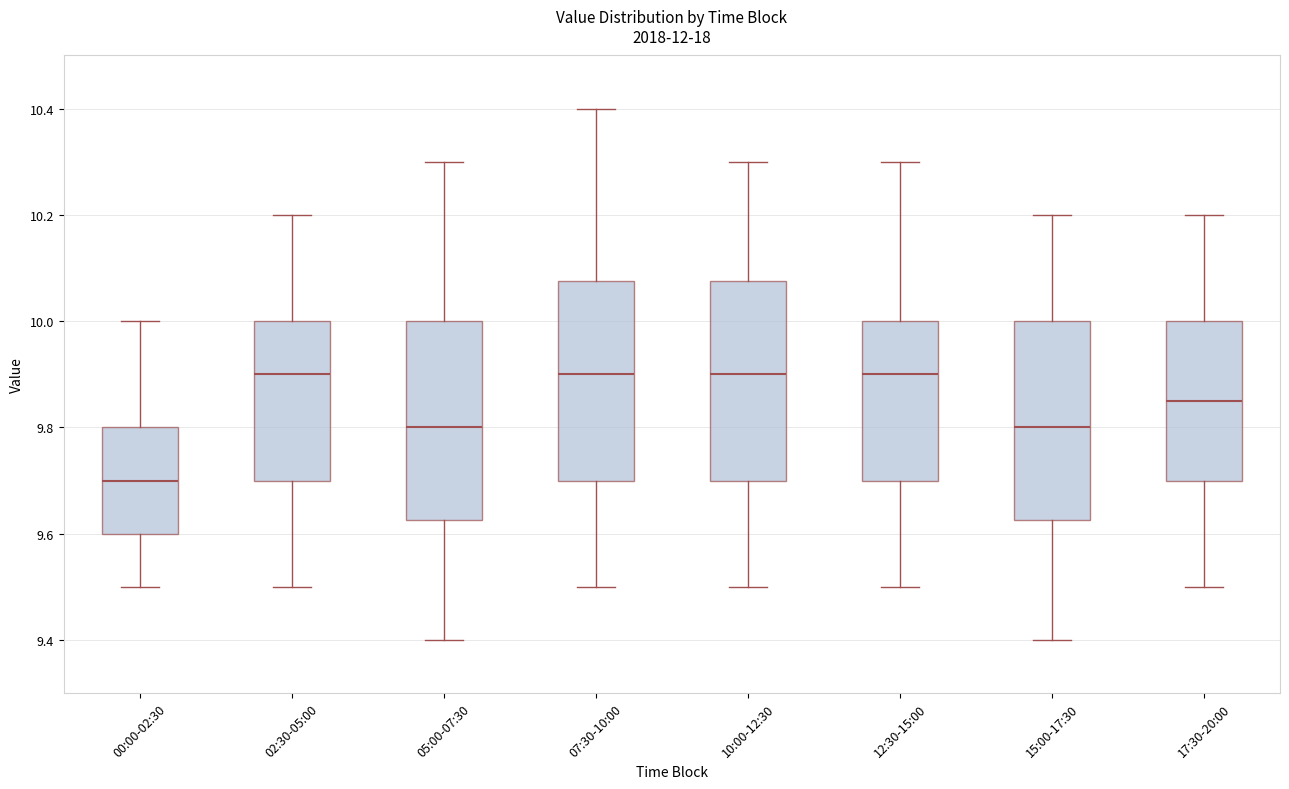

Reading left to right, read every box against the y-axis: the position of its median line, the range the box covers, and the ends of its whiskers. The values are not printed on the chart, so give them approximately, as read against the axis.

00:00-02:30: median 9.70, box 9.60 to 9.80, whiskers 9.50 to 10.00
02:30-05:00: median 9.90, box 9.70 to 10.00, whiskers 9.50 to 10.20
05:00-07:30: median 9.80, box 9.62 to 10.00, whiskers 9.40 to 10.30
07:30-10:00: median 9.90, box 9.70 to 10.08, whiskers 9.50 to 10.40
10:00-12:30: median 9.90, box 9.70 to 10.08, whiskers 9.50 to 10.30
12:30-15:00: median 9.90, box 9.70 to 10.00, whiskers 9.50 to 10.30
15:00-17:30: median 9.80, box 9.62 to 10.00, whiskers 9.40 to 10.20
17:30-20:00: median 9.86, box 9.70 to 10.00, whiskers 9.50 to 10.20